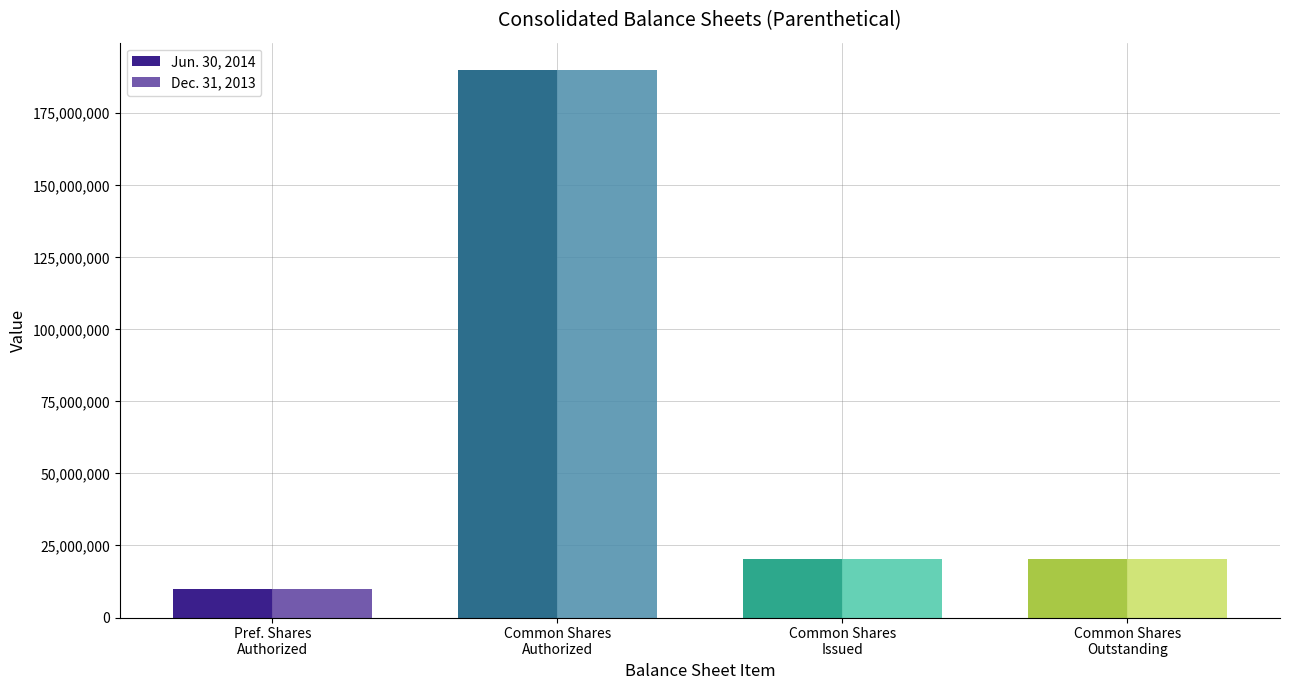

Which series has the largest total across all categories?

Jun. 30, 2014